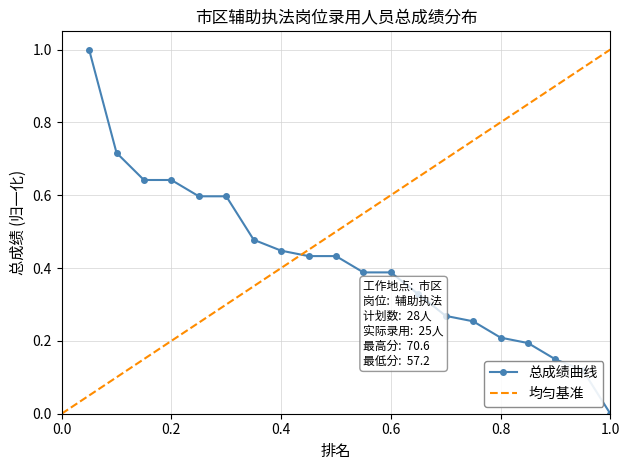

What is the highest value of the 总成绩曲线 series?

1.0